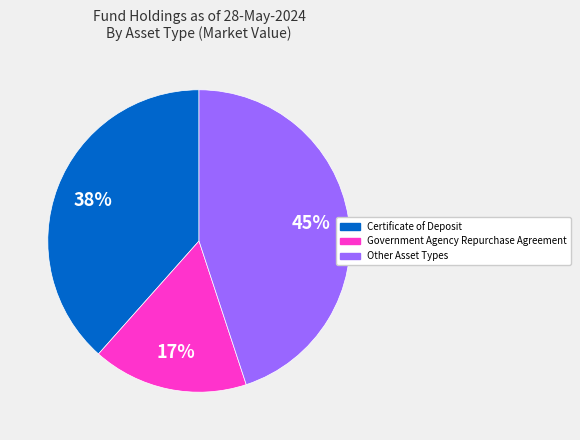

To the nearest percent, what is the average slice percentage?

33%